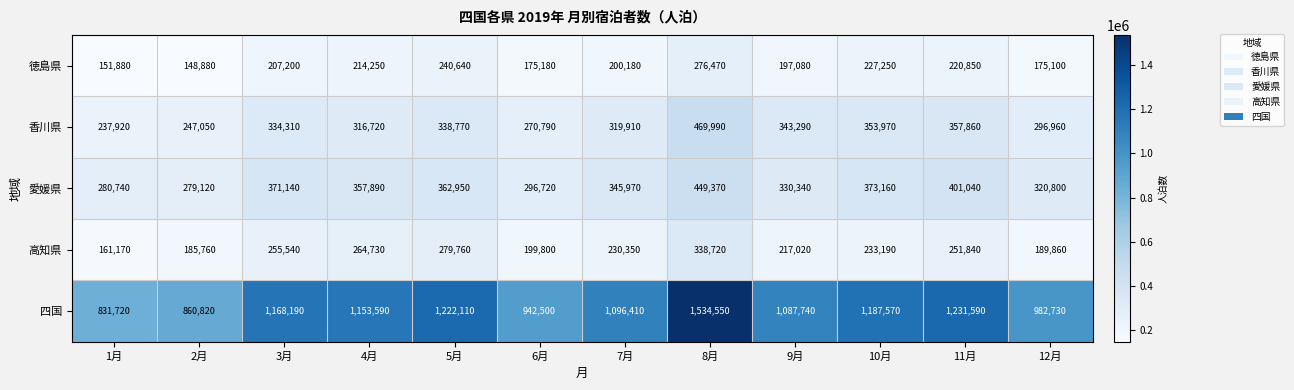

What is the total value across all series at 1月?

1663430